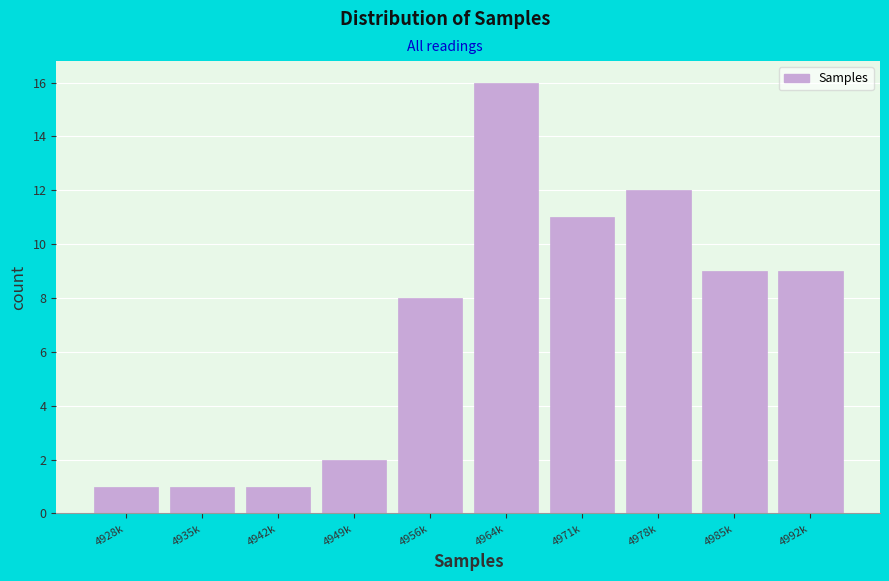

Reading right to left, transcribe all the data shown in this chart.

4992k=9	4985k=9	4978k=12	4971k=11	4964k=16	4956k=8	4949k=2	4942k=1	4935k=1	4928k=1